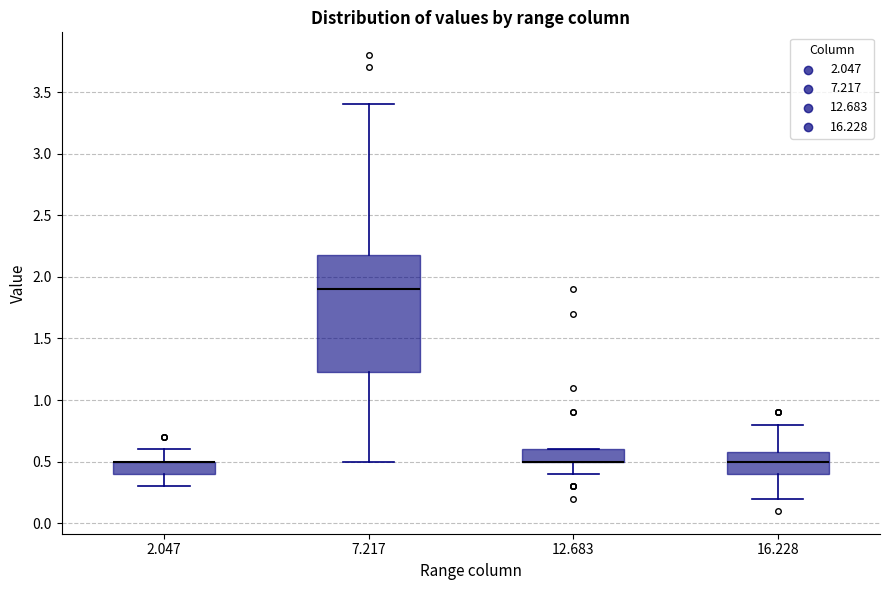

Comparing the boxes themselves (not the whiskers), which one is the tallest?

7.217